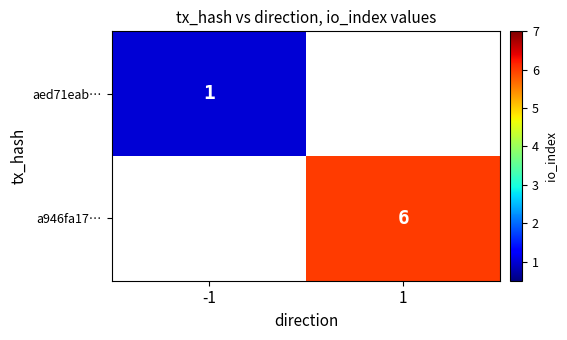

Which category has the lowest value across all series?

-1